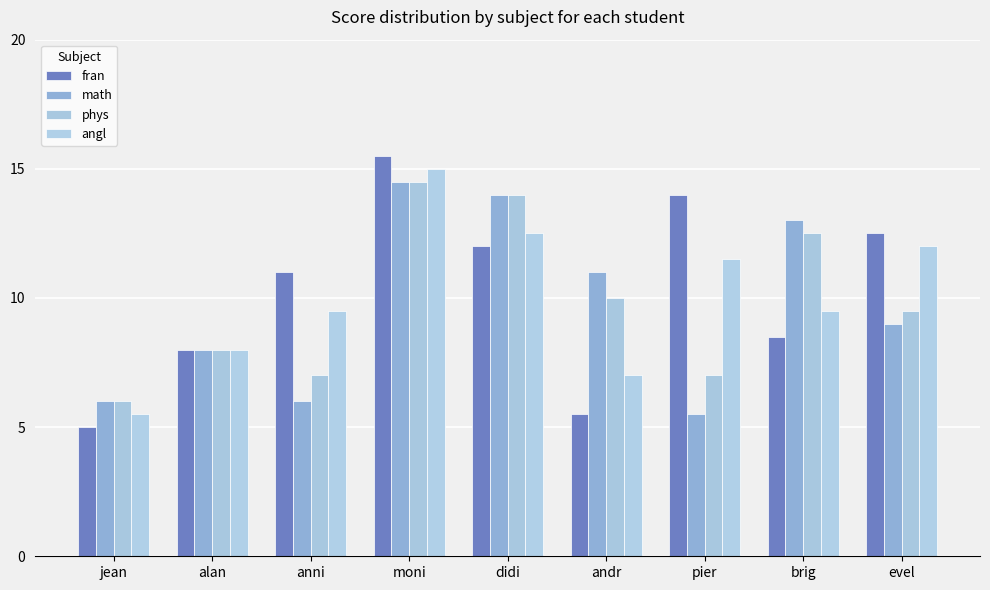

The value of math at pier is 5.5. True or false?

True